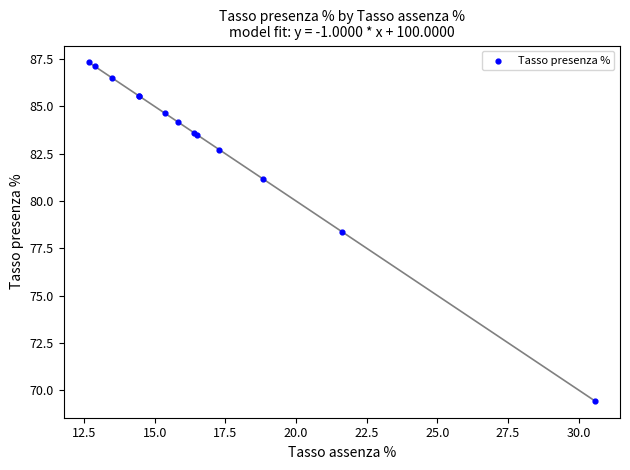

What Y value in the scatter plot is closest to 78?

78.4